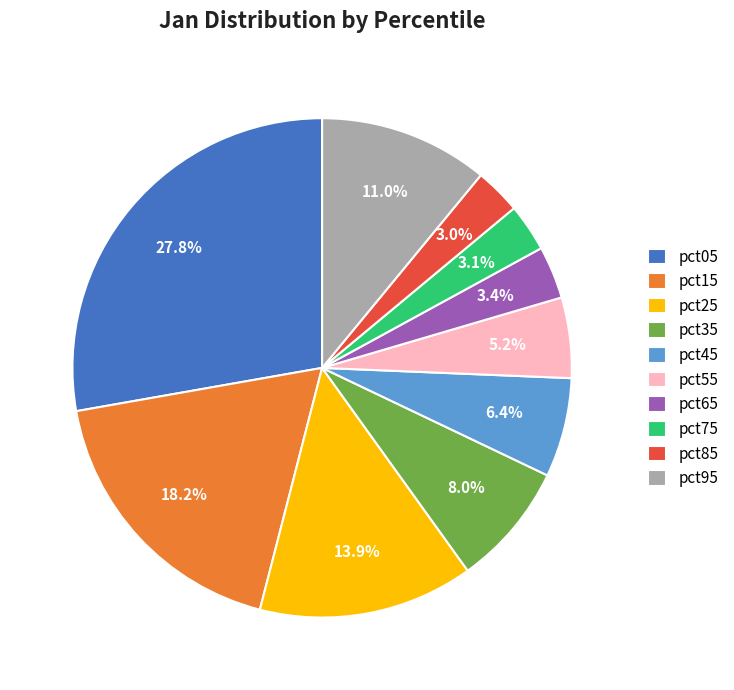

What percentage is the pct05 slice, to the nearest percent?

28%